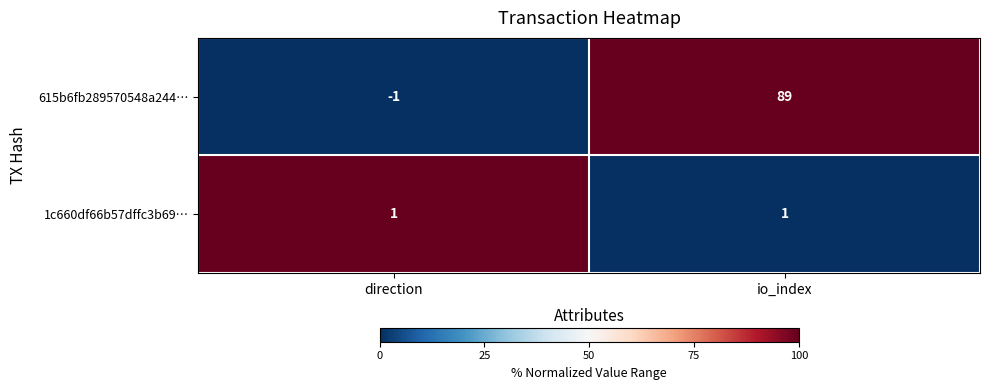

Which series changed the most between direction and io_index?

615b6fb289570548a244…